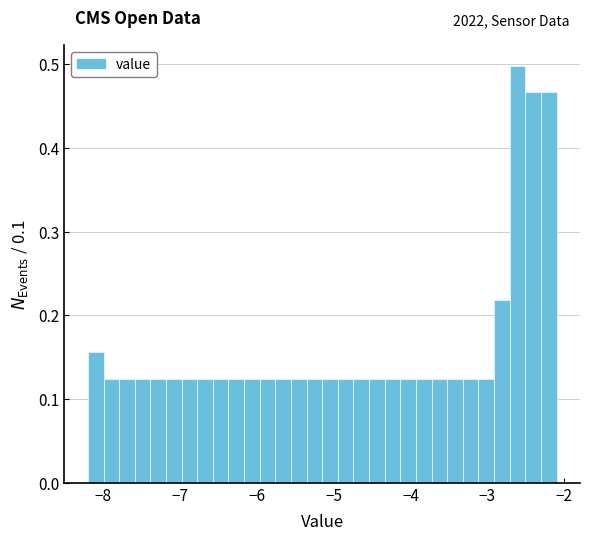

Around what value on the x-axis is the tallest bar? Give the approximate position of its centre, as read against the axis.

-2.6